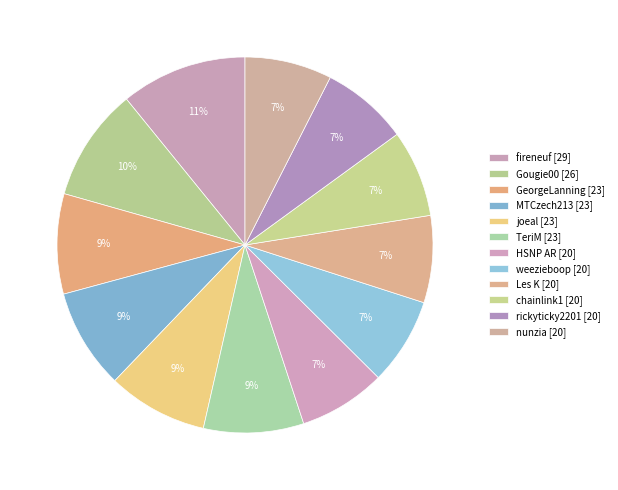

How many segments does this pie chart have?

12